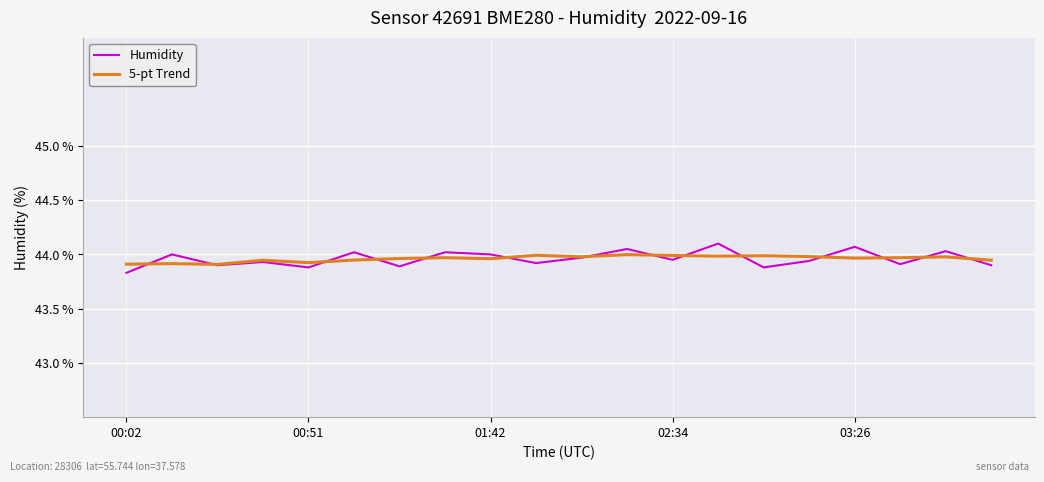

Which series has the widest spread of values?

Humidity